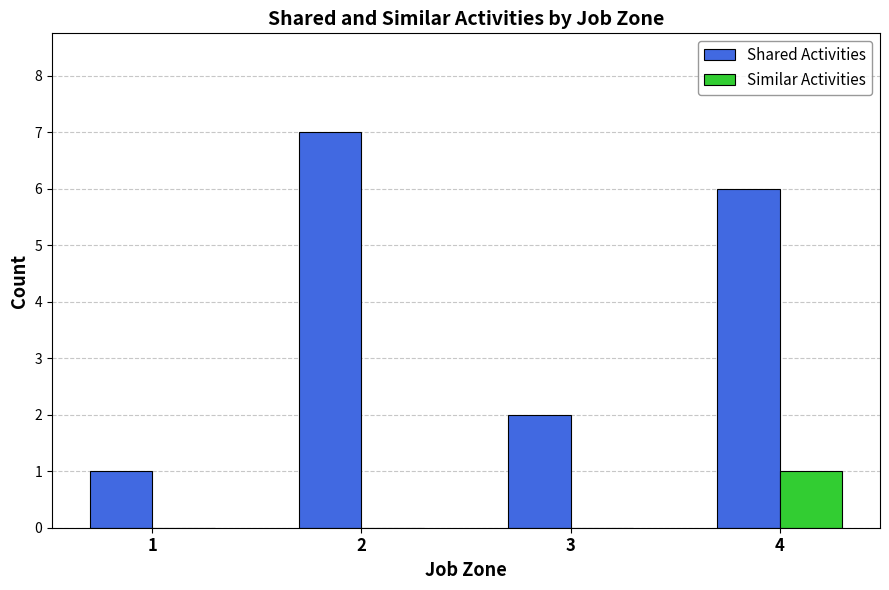

What are all the series names shown in the legend?

Shared Activities, Similar Activities